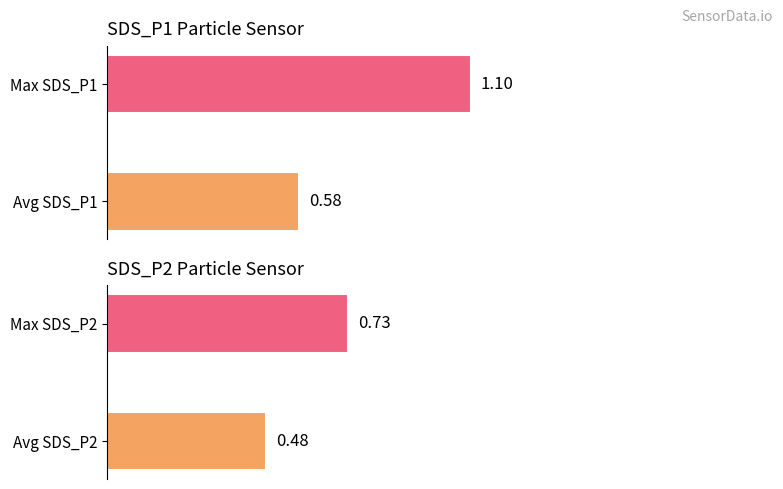

What is the value of the SDS_P2 bar at the 2nd from the left?

0.7